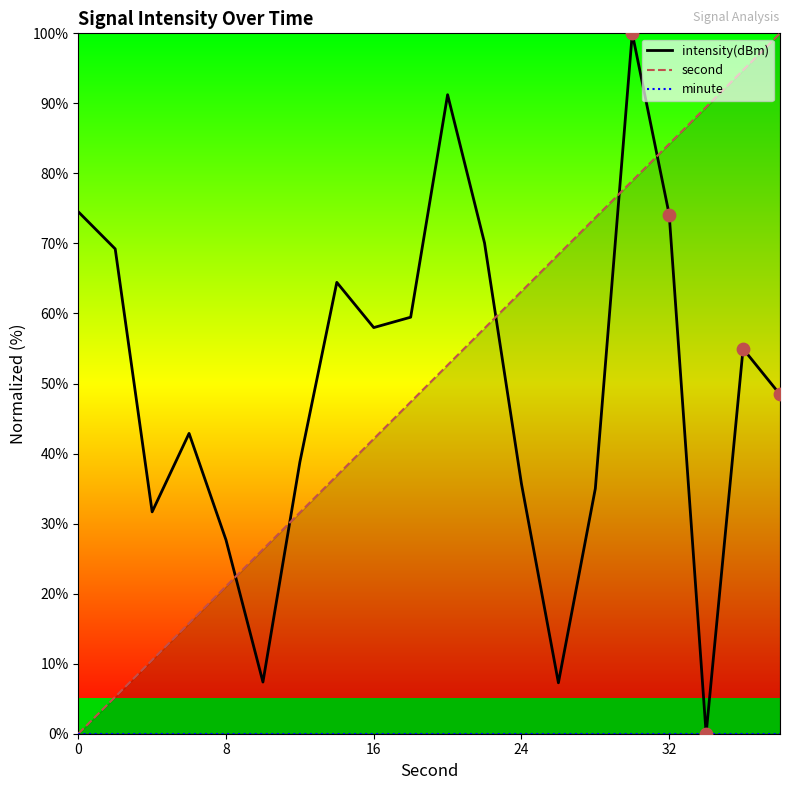

At how many categories does at least one series exceed 85?

5